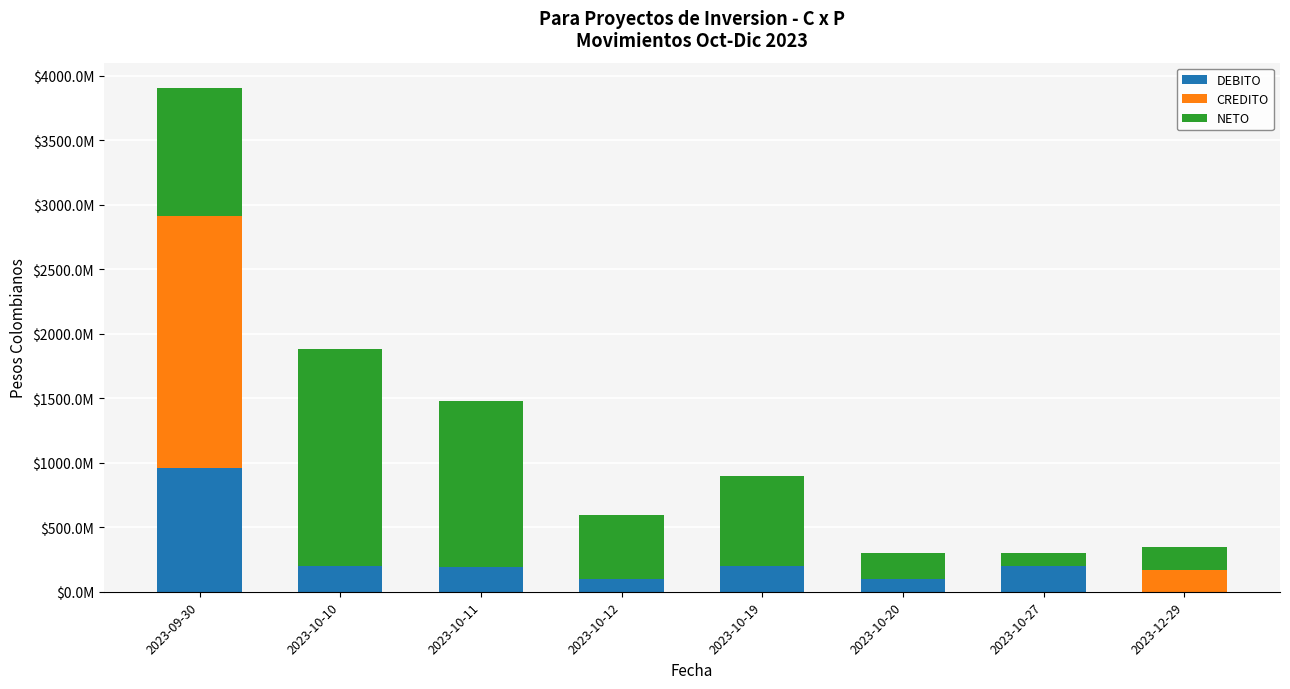

What are all the series names shown in the legend?

DEBITO, CREDITO, NETO